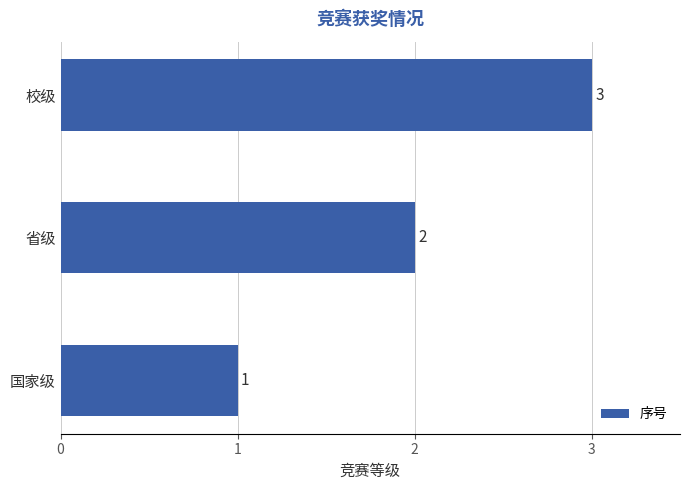

Where is the data nearest to the value 2?

省级